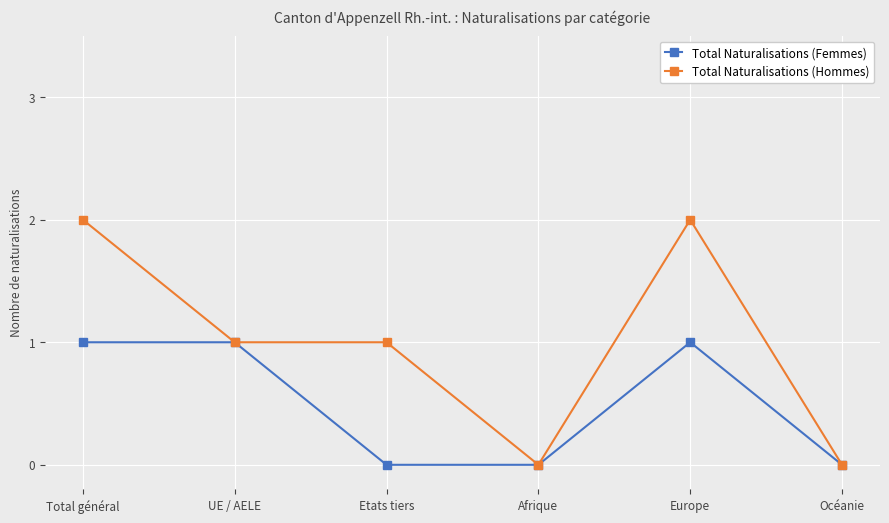

What is the difference between the maximum and minimum values in the Total Naturalisations (Hommes) series?

2